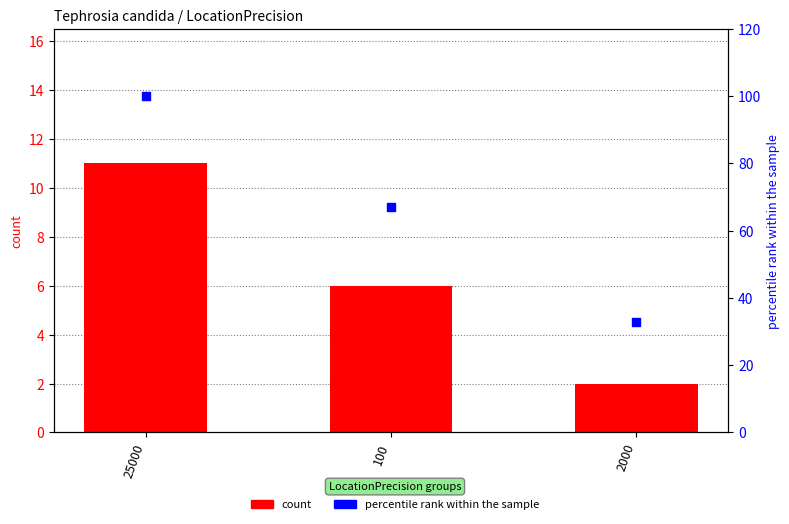

At how many categories does at least one series exceed 54?

2